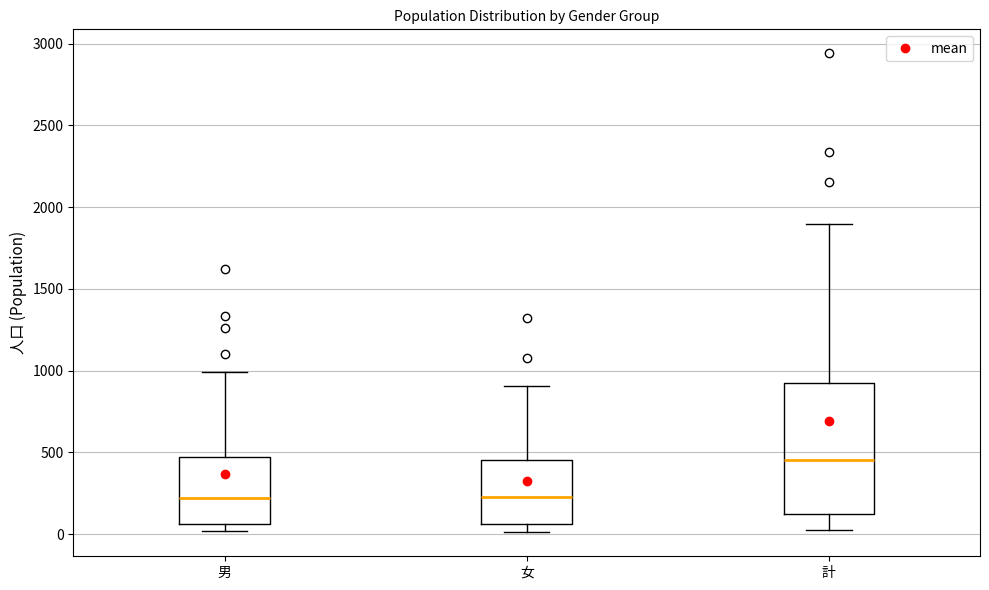

Reading left to right, read every box against the y-axis: the position of its median line, the range the box covers, and the ends of its whiskers. The values are not printed on the chart, so give them approximately, as read against the axis.

男: median 200, box 50 to 450, whiskers 0 to 1000
女: median 250, box 50 to 450, whiskers 0 to 900
計: median 450, box 100 to 900, whiskers 50 to 1900